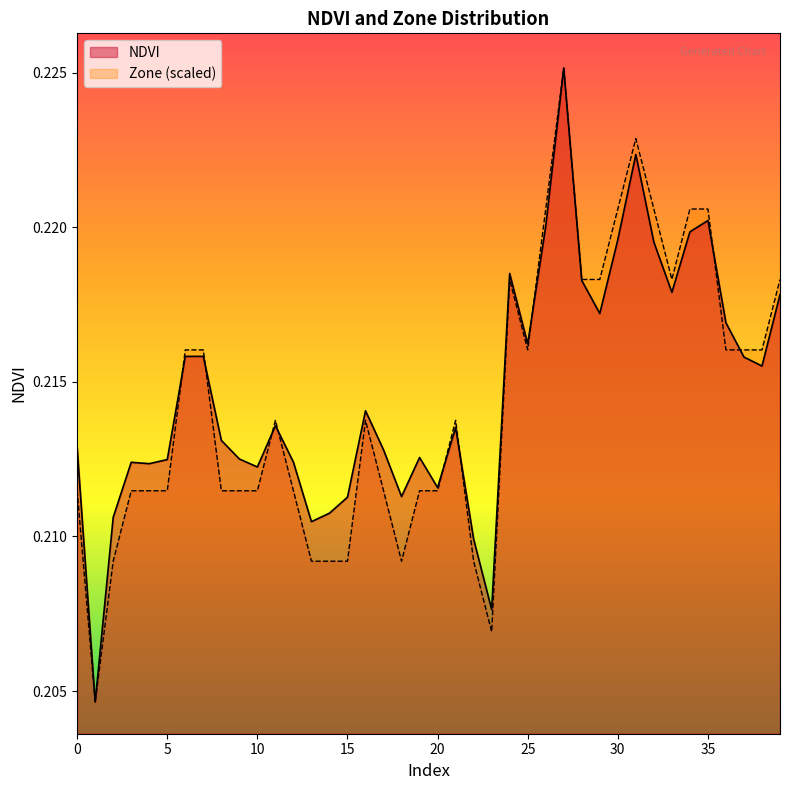

Which series ends up on top after the final intersection of NDVI and Zone?

Zone